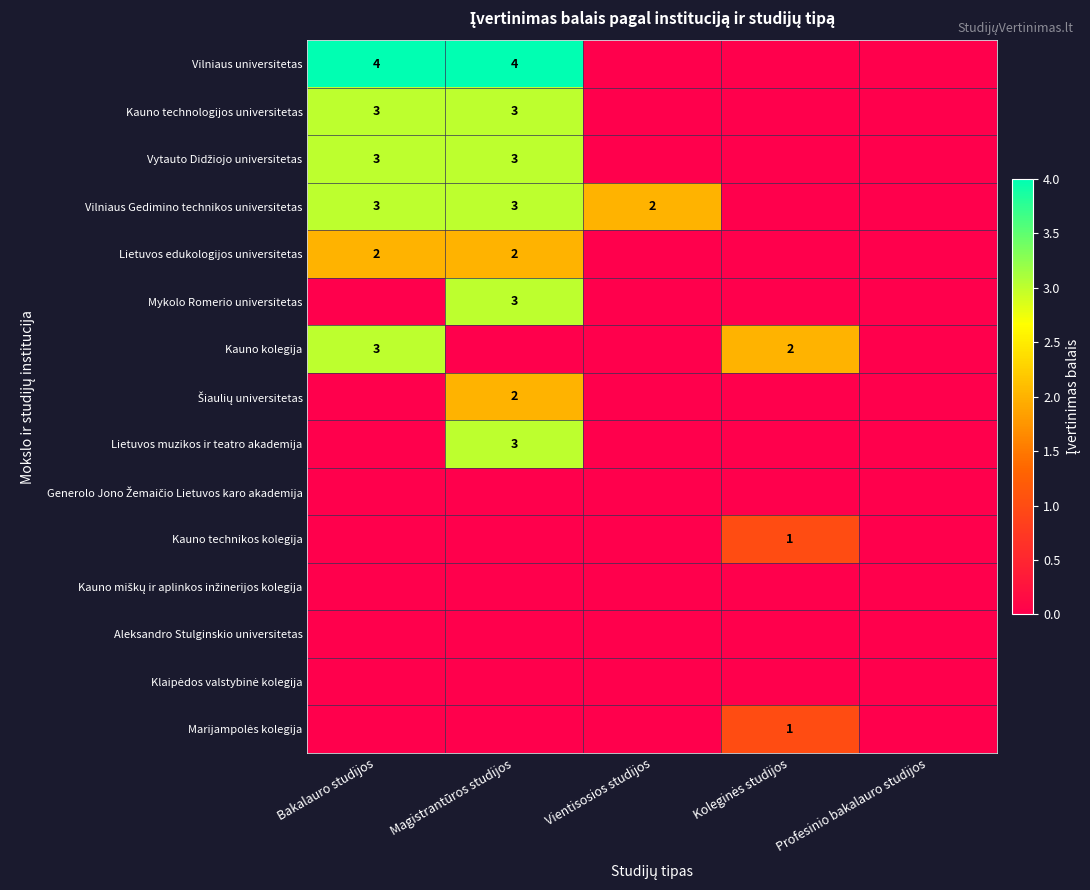

The Vilniaus Gedimino technikos universitetas series shows 1 at Vientisosios studijos. True or false?

False